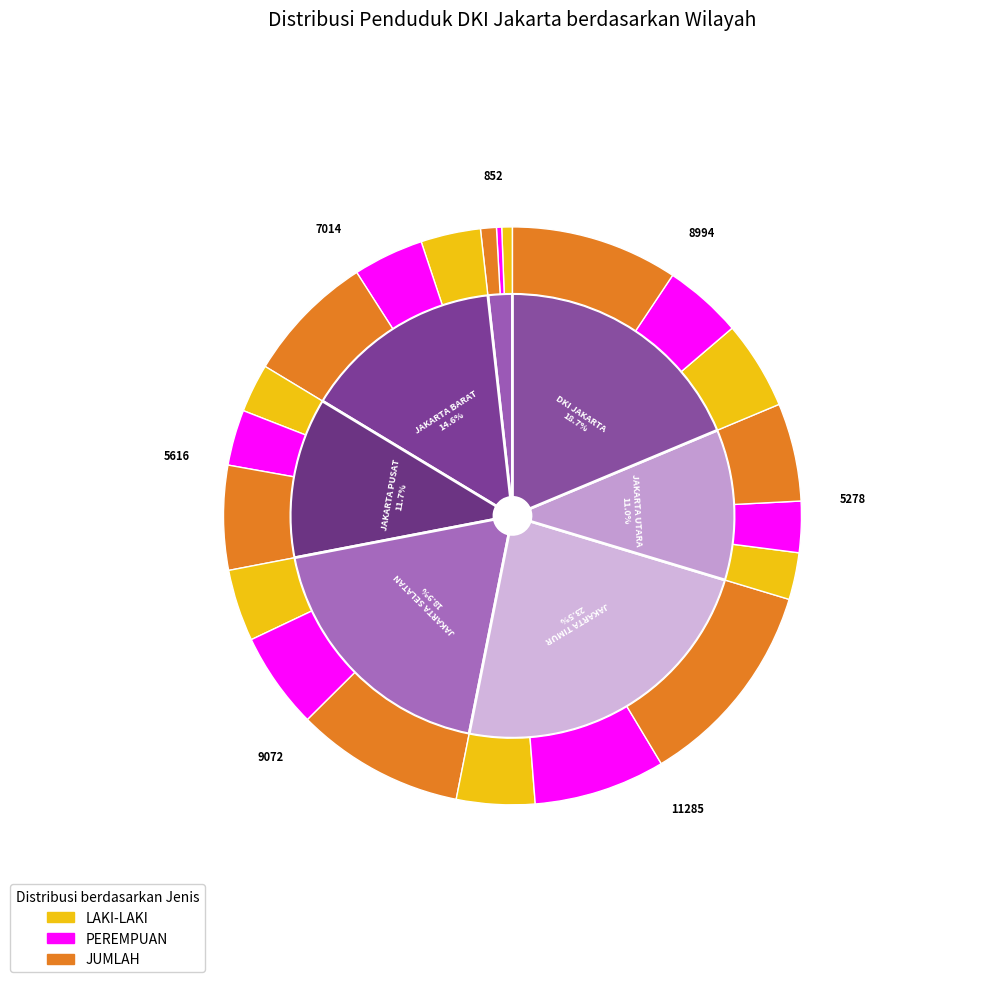

How many slices are in this pie chart?

7